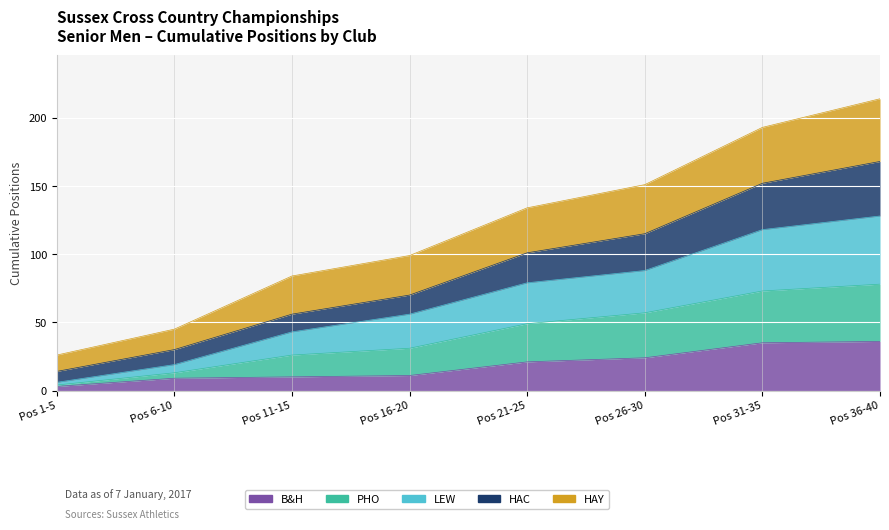

List the labels in order of PHO value, smallest first.

Pos 1-5, Pos 6-10, Pos 11-15, Pos 16-20, Pos 21-25, Pos 26-30, Pos 31-35, Pos 36-40